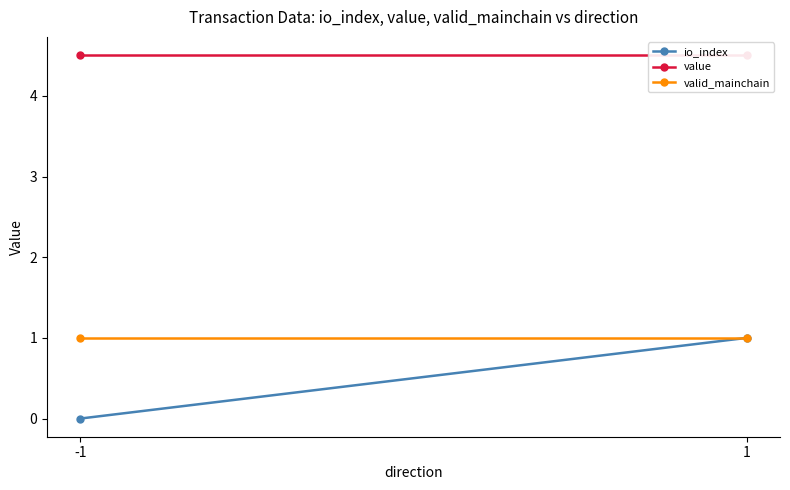

What are all the series names shown in the legend?

io_index, value, valid_mainchain